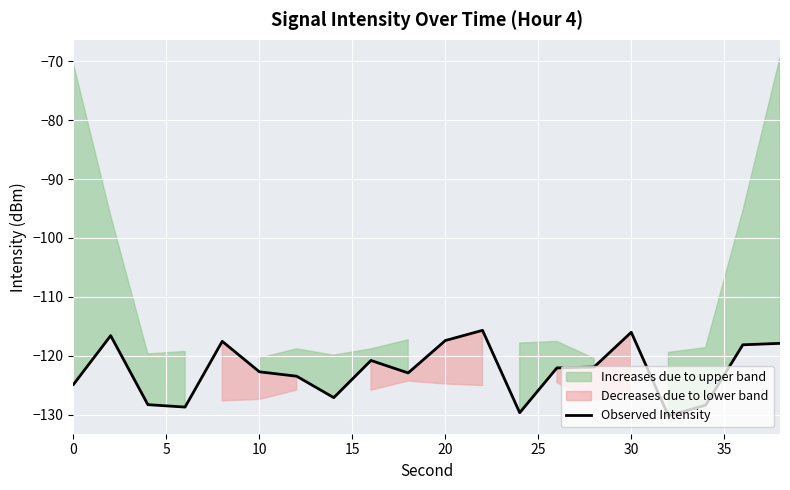

What is the sum of all values?

-2450.5